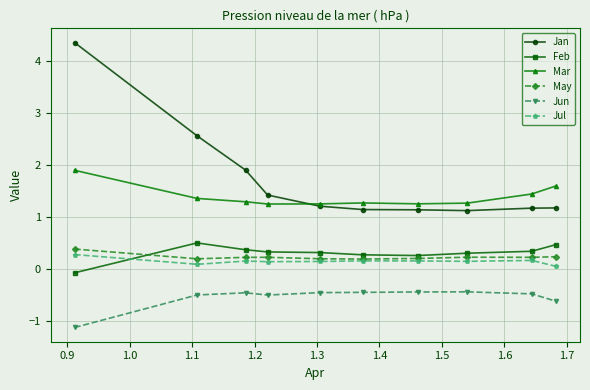

Which series has the largest total across all categories?

Jan